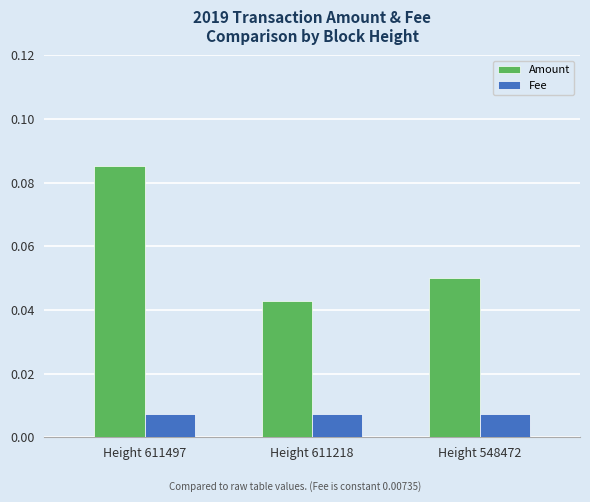

Count the number of categories in the chart.

3